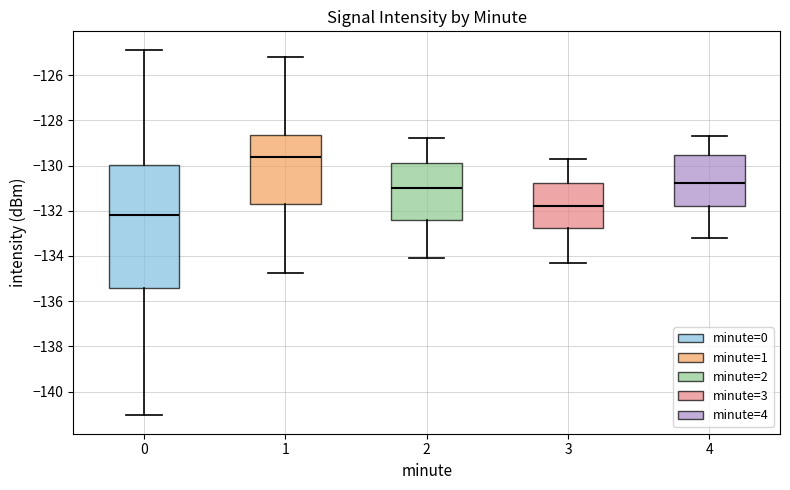

Which box's median line is the lowest?

0